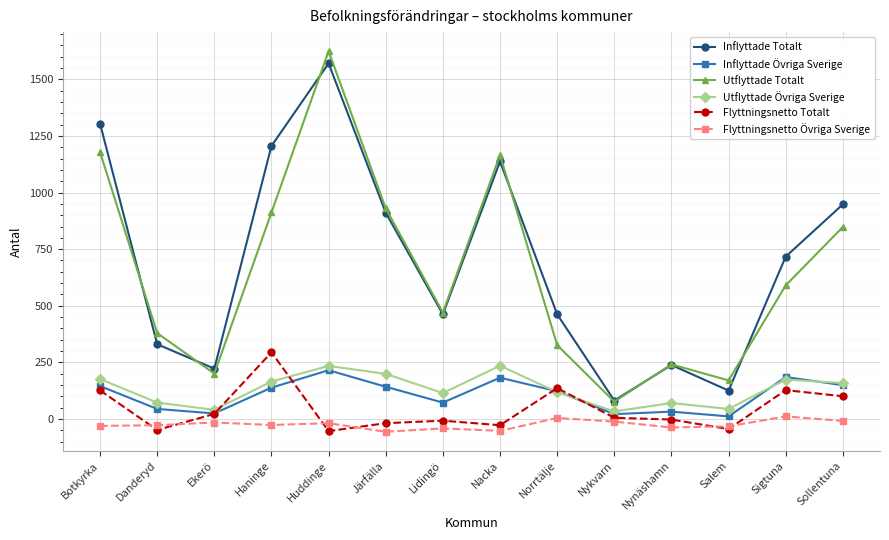

How many lines are shown in the chart?

6